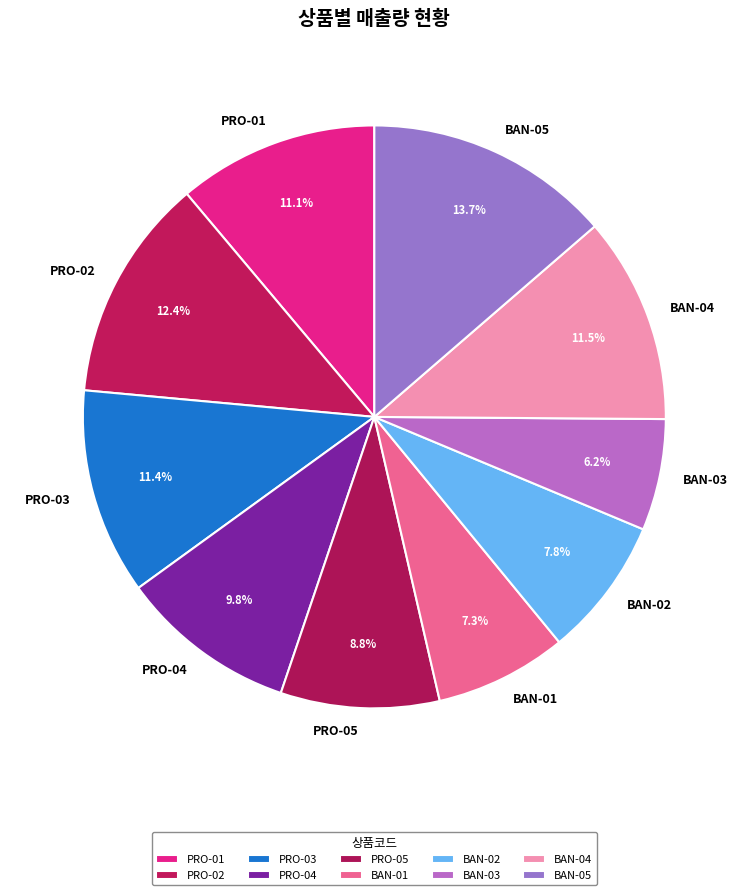

What is the smallest slice in the pie chart?

BAN-03